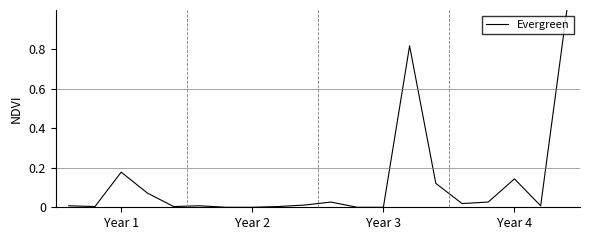

What is the maximum value shown in the chart?

1.0